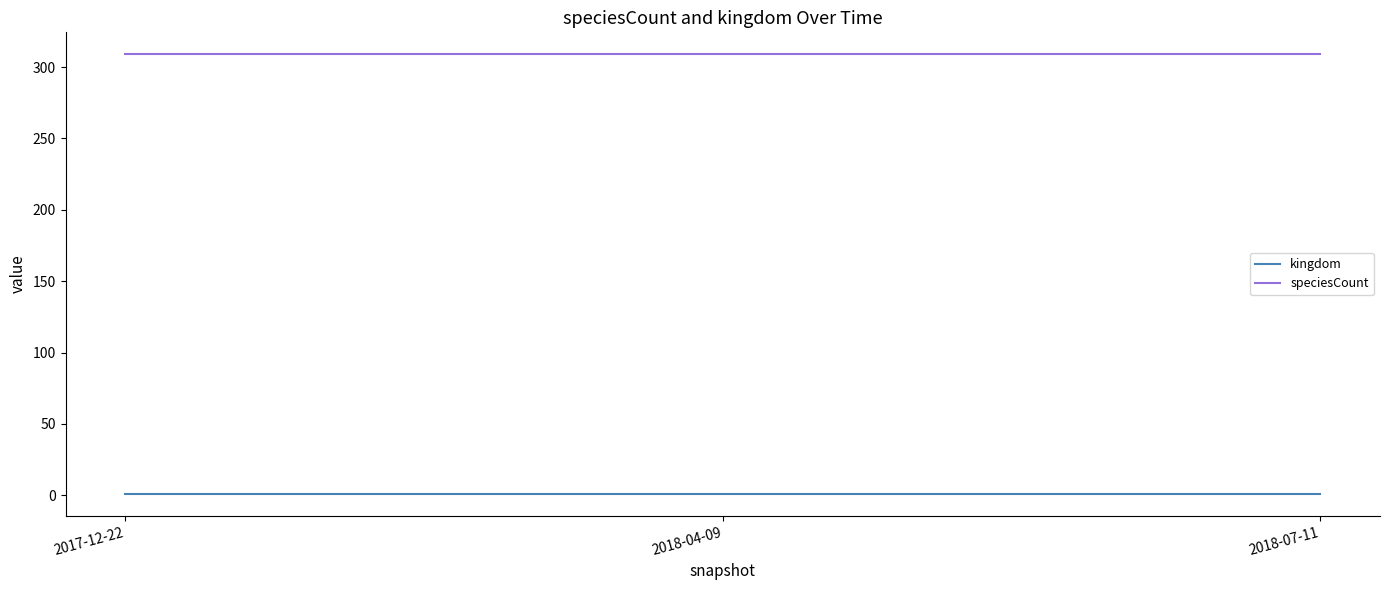

Does the chart display data point markers on the line(s)?

No